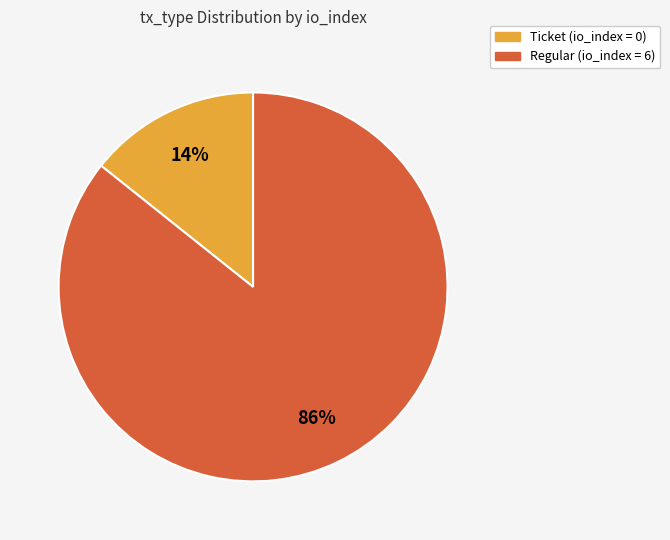

Is there a majority slice in this chart?

Yes